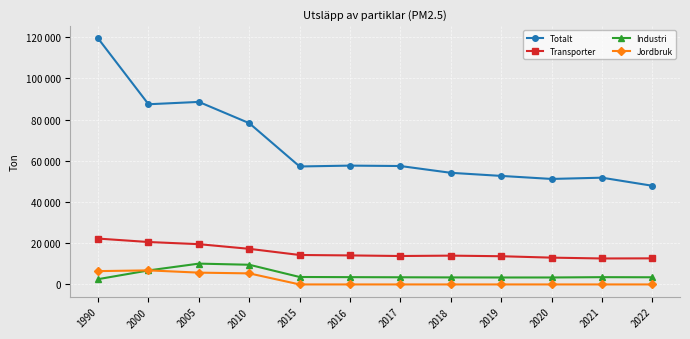

At which label is Industri closest to 6335?

2000